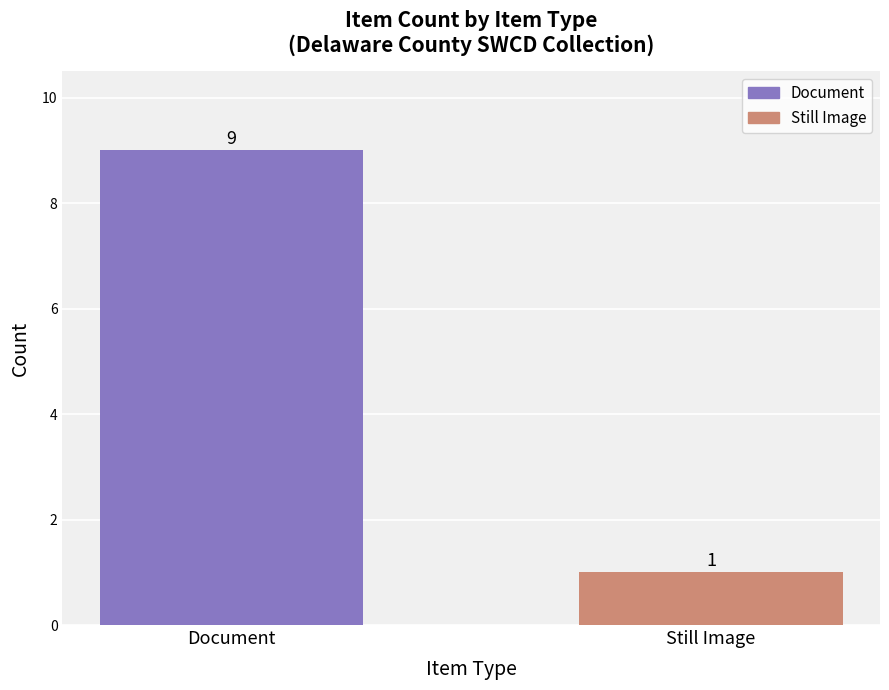

What is the sum of all values?

10